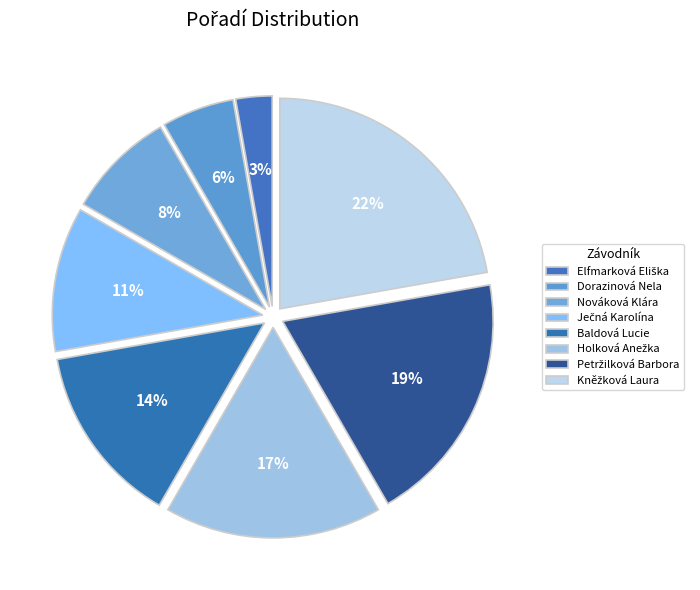

Does Baldová Lucie account for over 50% of the chart?

No